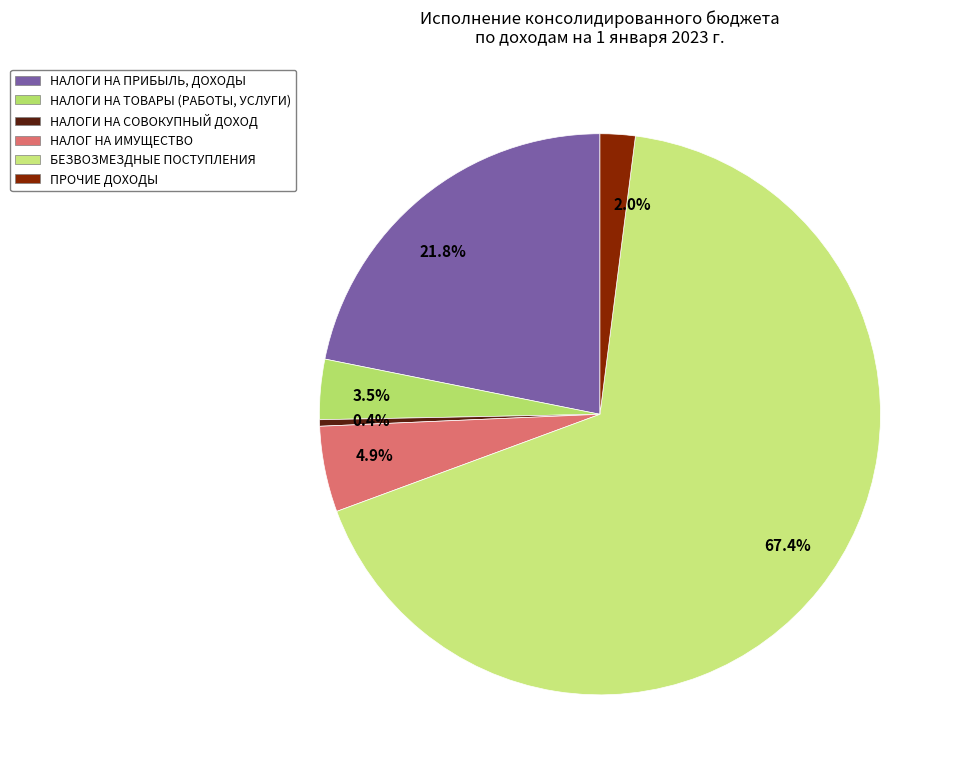

Approximately how many times larger is the value at 3.5% compared to 0.4%?

9.3